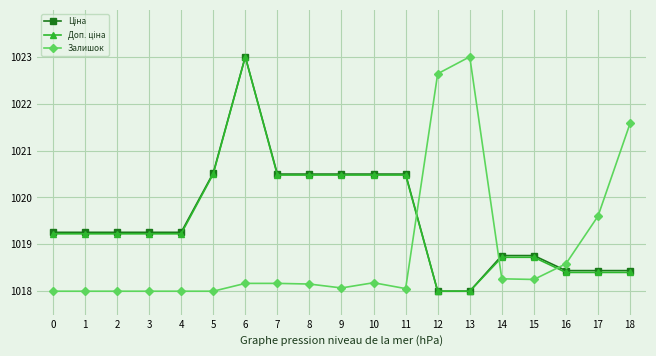

At which category is the sum across all series the highest?

6